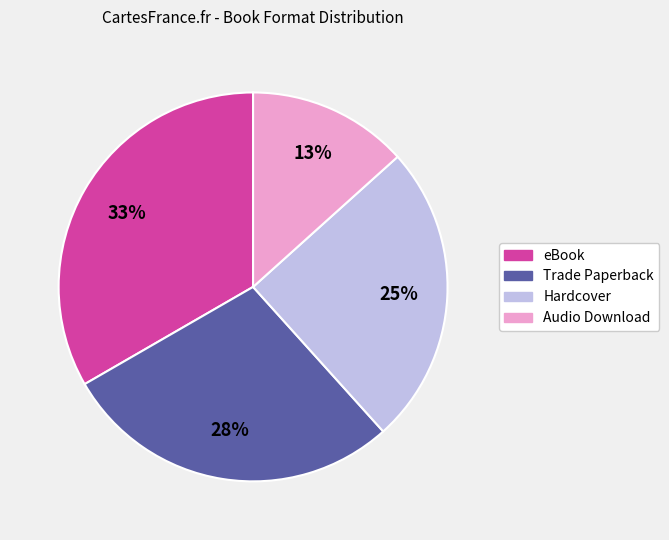

Count the number of slices in the pie.

4